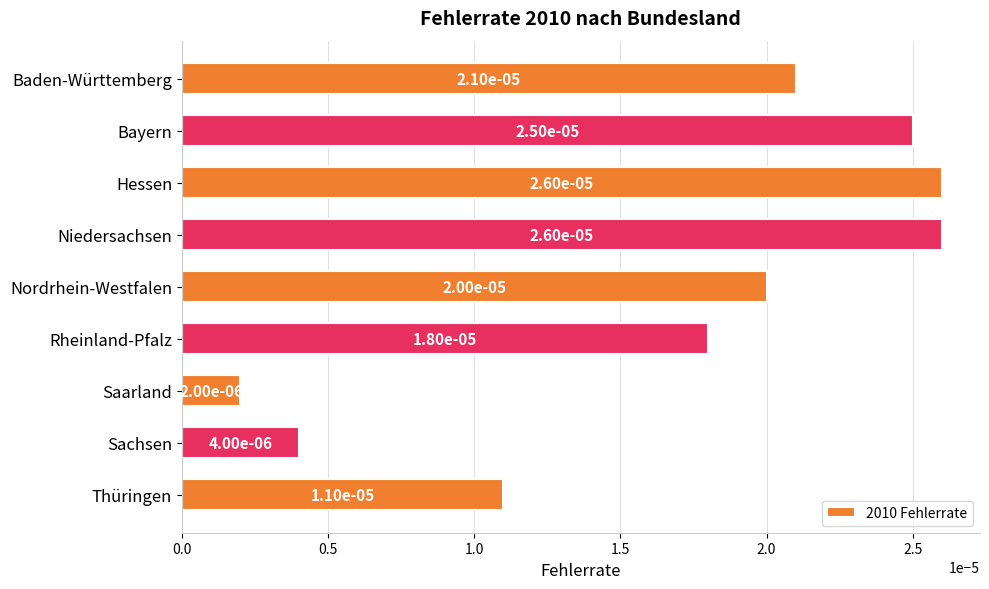

What is the label of the 5th bar from the top?

Nordrhein-Westfalen